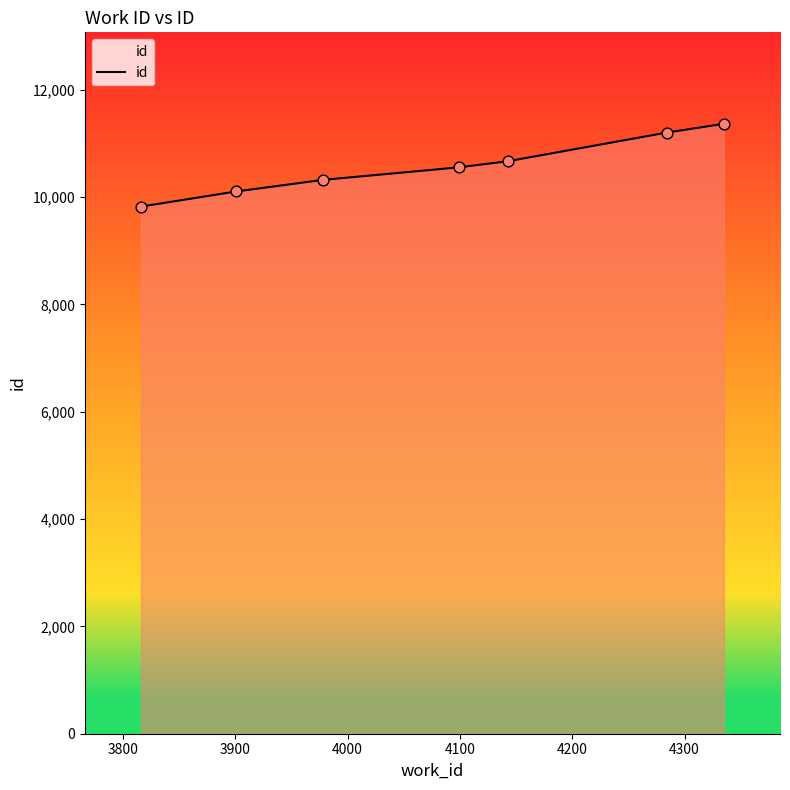

What is the average value?

10579